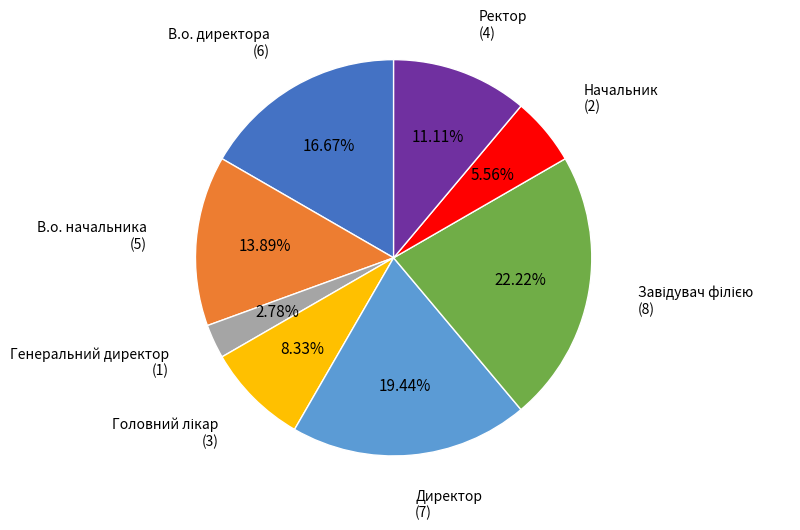

Do Генеральний директор and Директор together represent more than half of the pie?

No